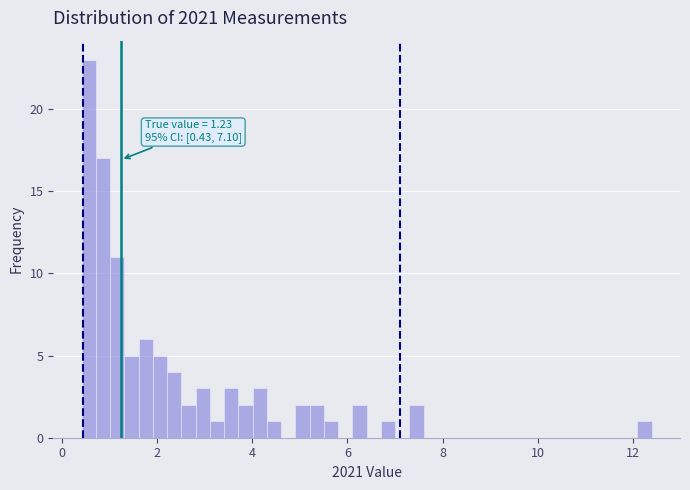

Around what value on the x-axis is the tallest bar? Give the approximate position of its centre, as read against the axis.

0.6